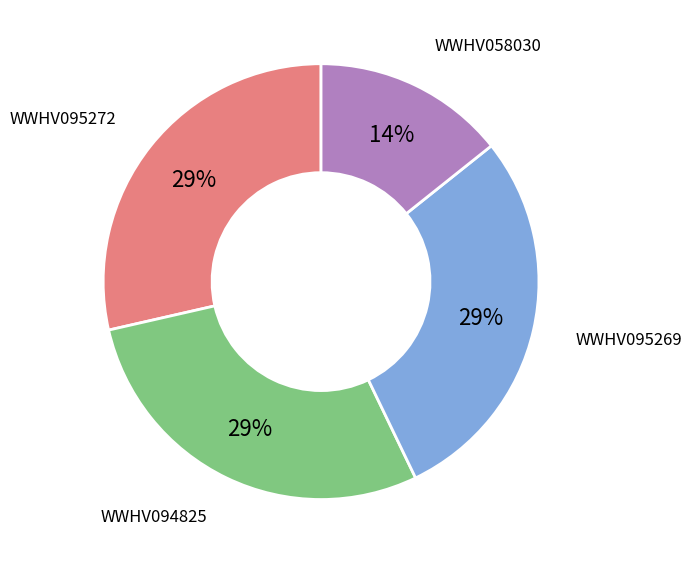

To the nearest percent, what is the average slice percentage?

25%